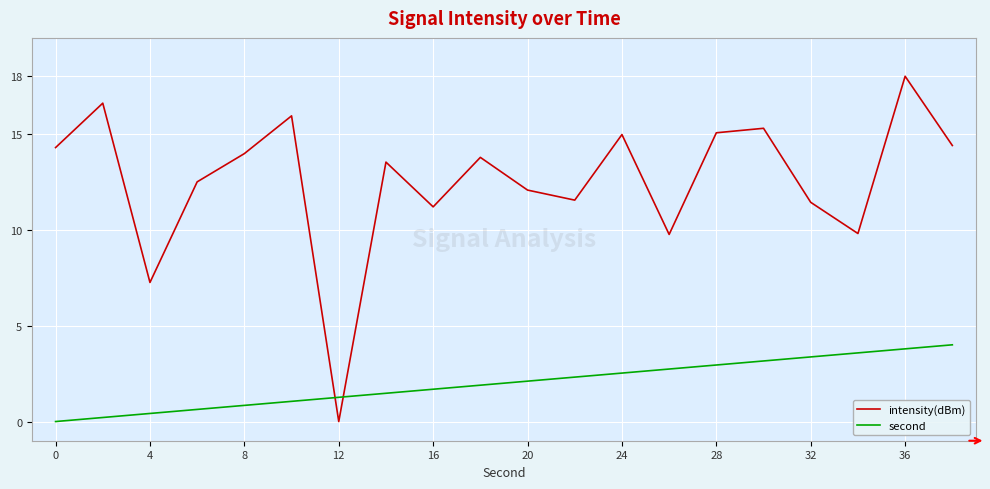

Rank the series by their average value, from lowest to highest.

second, intensity(dBm)